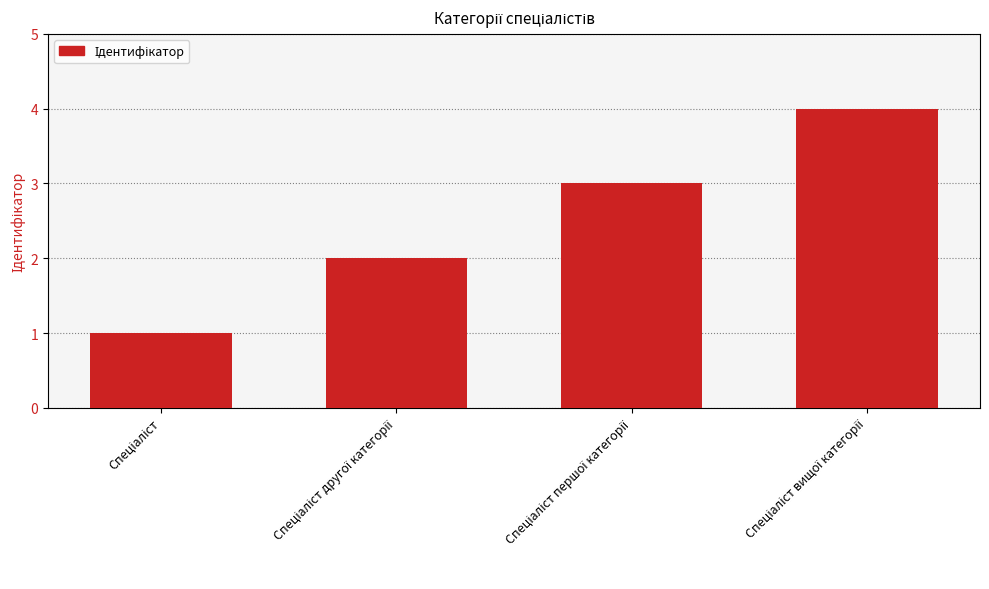

What is the maximum value shown in the chart?

4